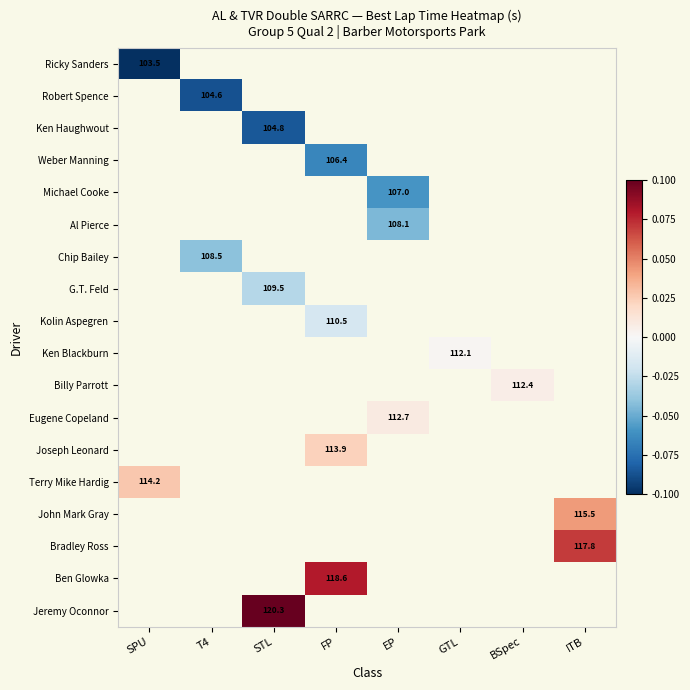

True or false: Al Pierce has a value of 108.1 at EP.

True